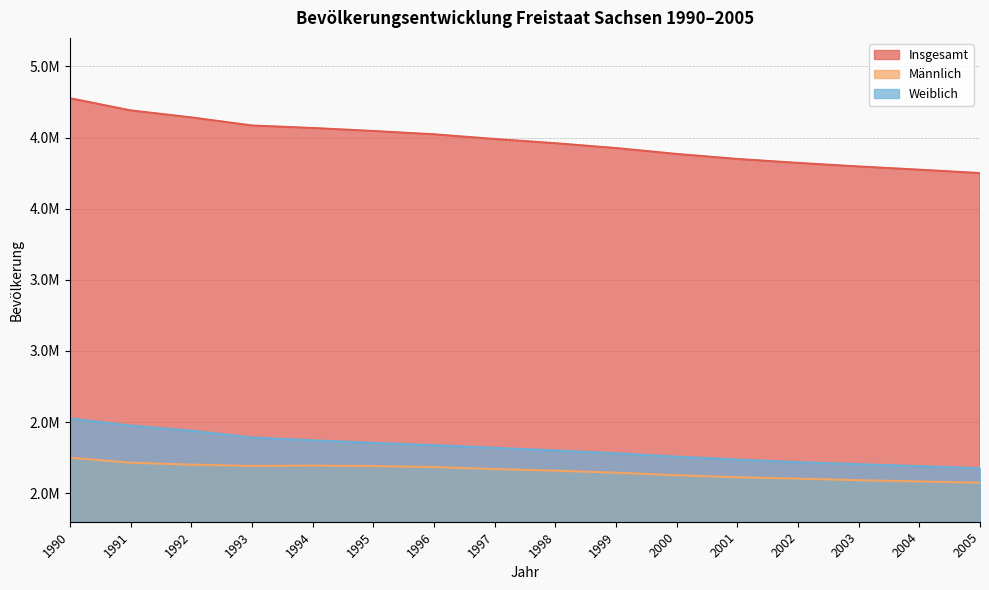

What are all the series names shown in the legend?

Insgesamt, Männlich, Weiblich